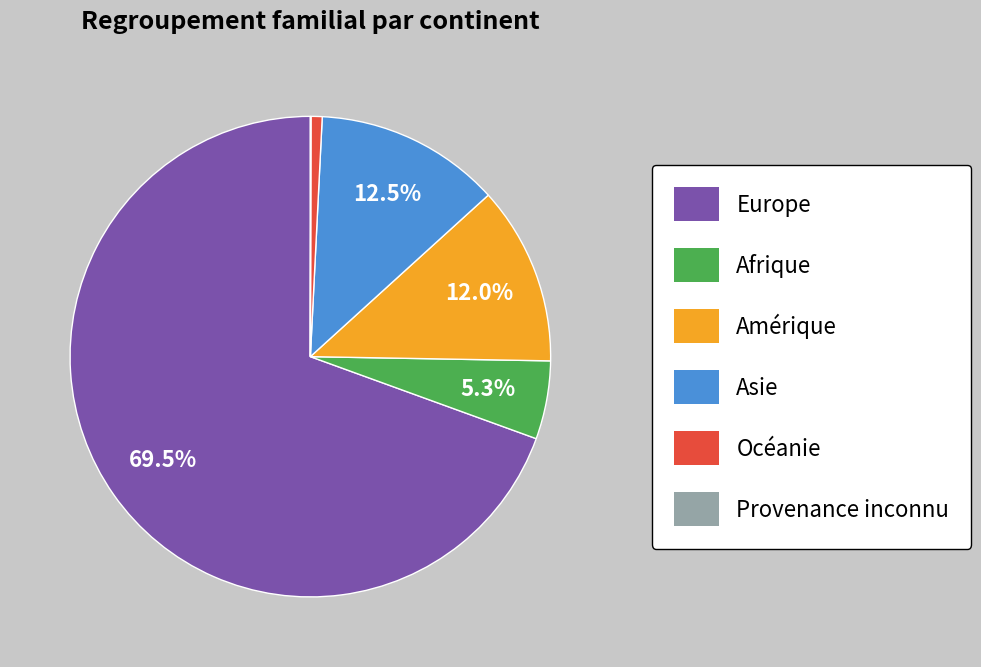

Is there any slice that represents more than half of the pie?

Yes